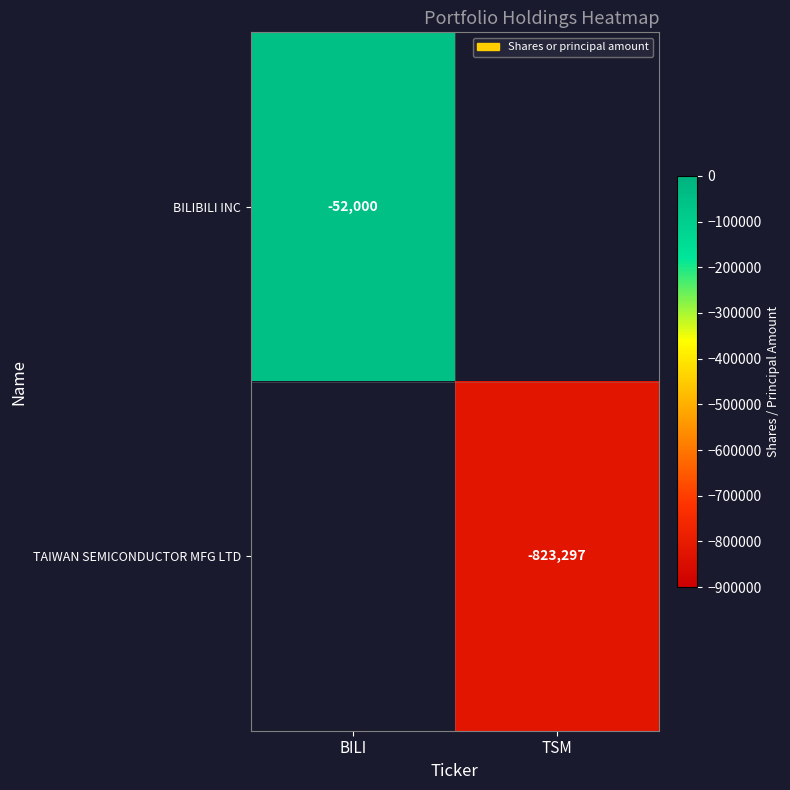

The value of TAIWAN SEMICONDUCTOR MFG LTD at TSM is -515405.7. True or false?

False